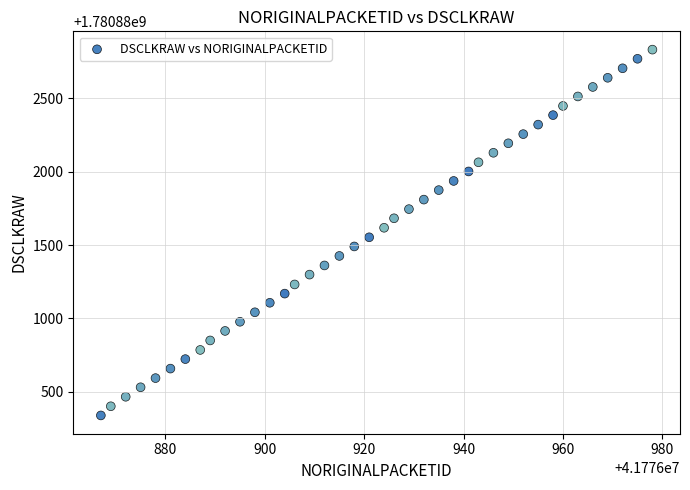

What is the range of X values (max minus min)?

111.0